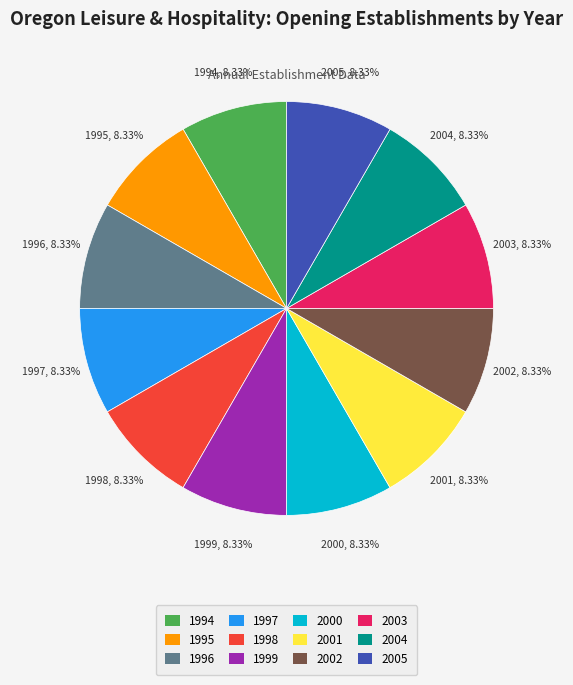

Is there any slice that represents more than half of the pie?

No